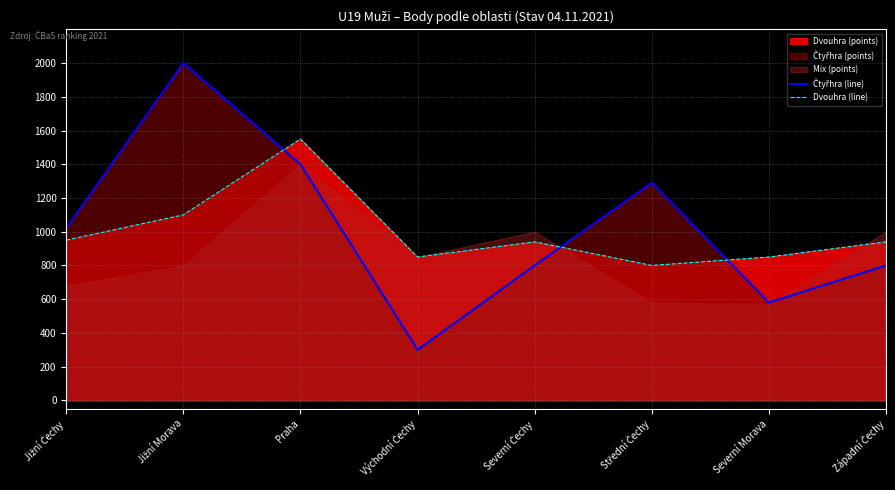

Reading right to left, extract all data points from this chart.

Čtyřhra (line): 800	580	1290	800	300	1400	2000	1020
Dvouhra (line): 940	850	800	940	850	1550	1100	950